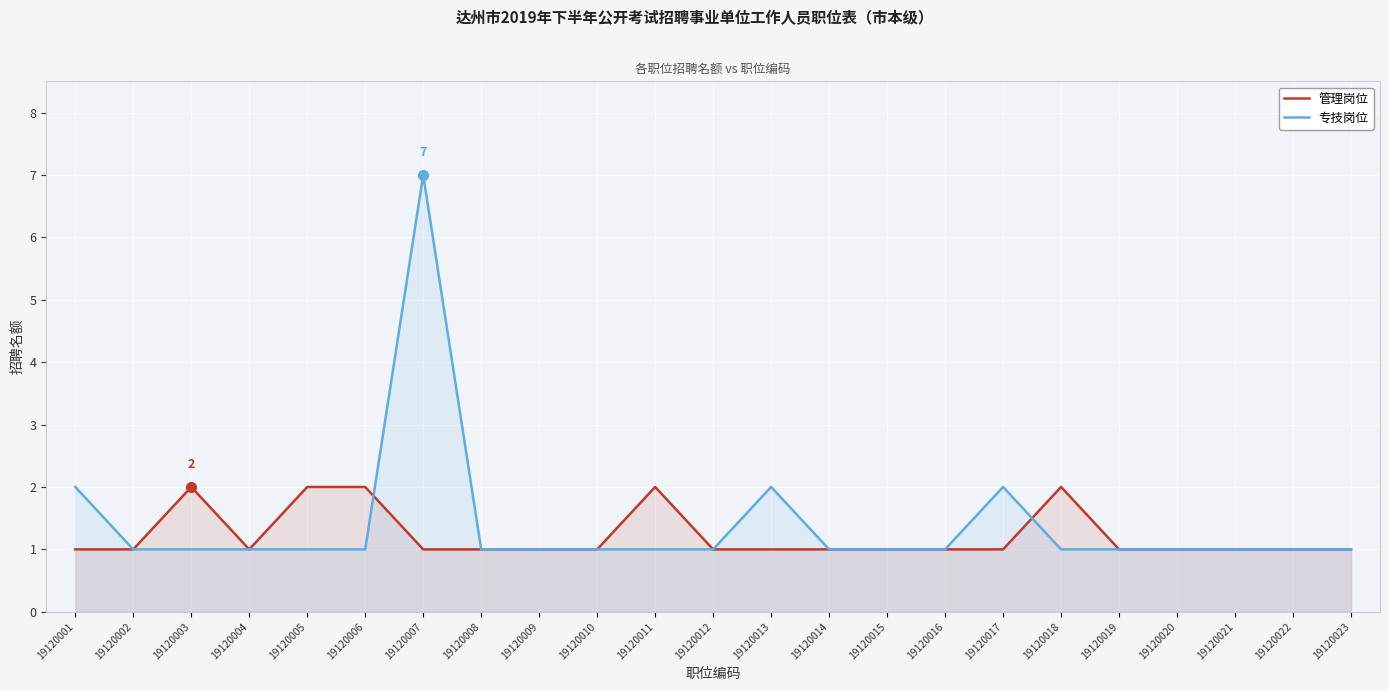

Rank the series by their maximum value, from lowest to highest.

管理岗位, 专技岗位